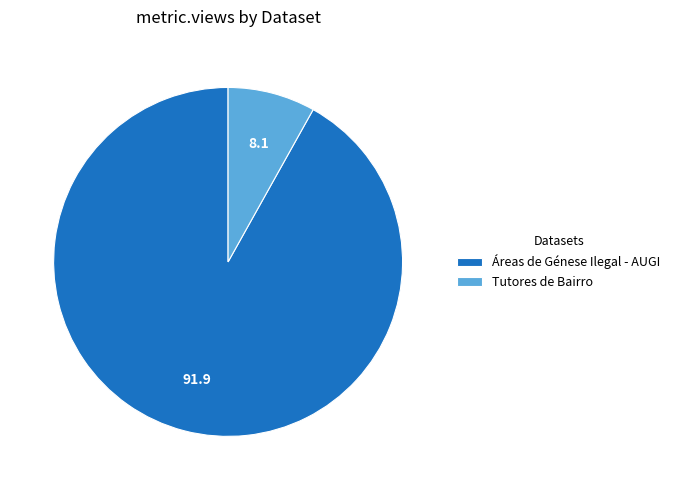

True or false: Áreas de Génese Ilegal - AUGI accounts for 80% of the total.

False